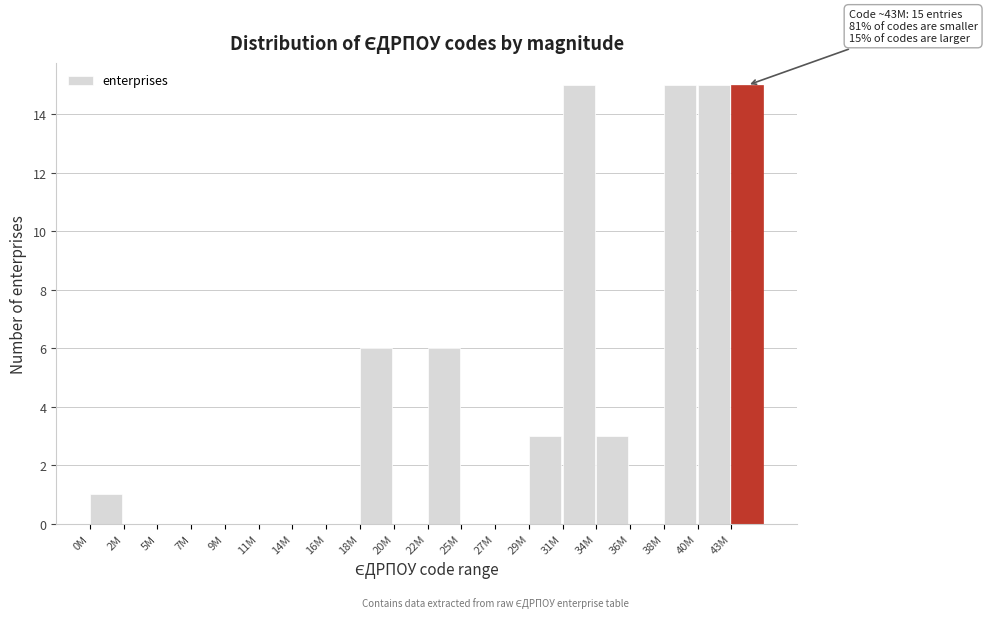

Reading left to right, list all the values displayed in this chart.

0M=1	2M=0	5M=0	7M=0	9M=0	11M=0	14M=0	16M=0	18M=6	20M=0	22M=6	25M=0	27M=0	29M=3	31M=15	34M=3	36M=0	38M=15	40M=15	43M=15